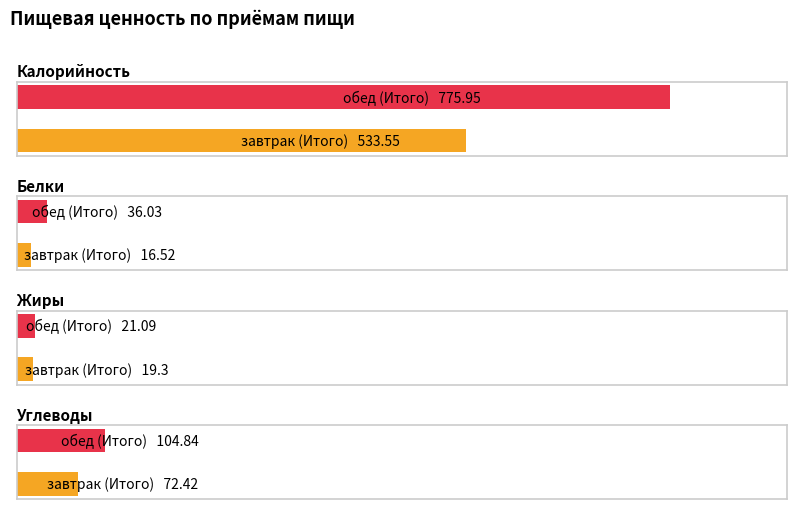

The Углеводы series shows 72.4 at завтрак (Итого). True or false?

True